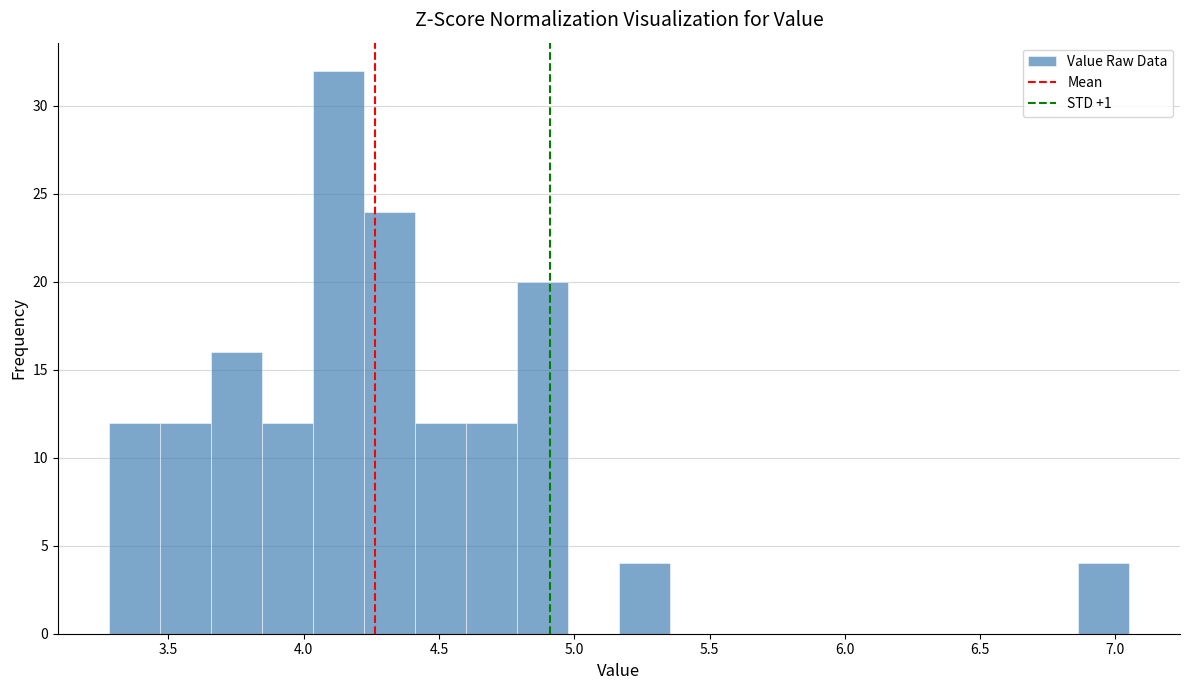

Around what value on the x-axis is the tallest bar? Give the approximate position of its centre, as read against the axis.

4.15